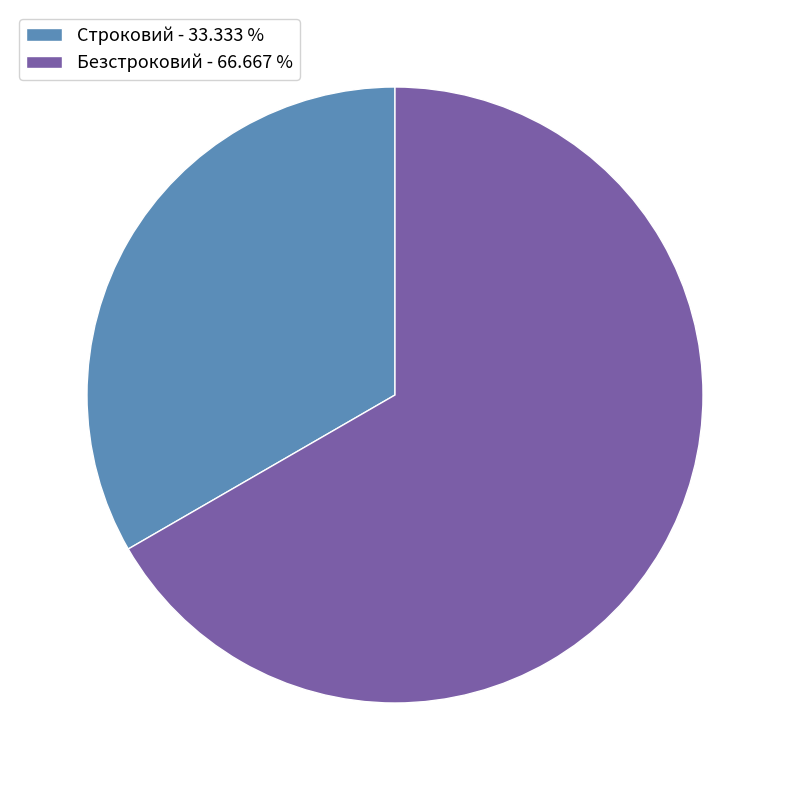

Which slice is the largest?

Безстроковий